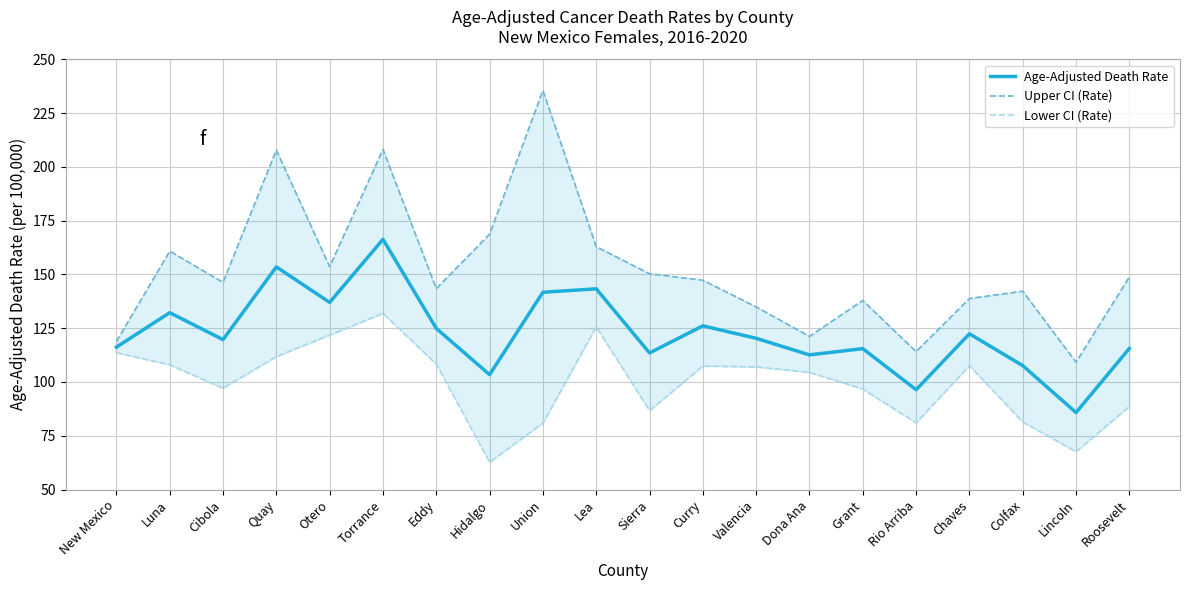

Where does the Lower CI (Rate) series first go above 107?

New Mexico